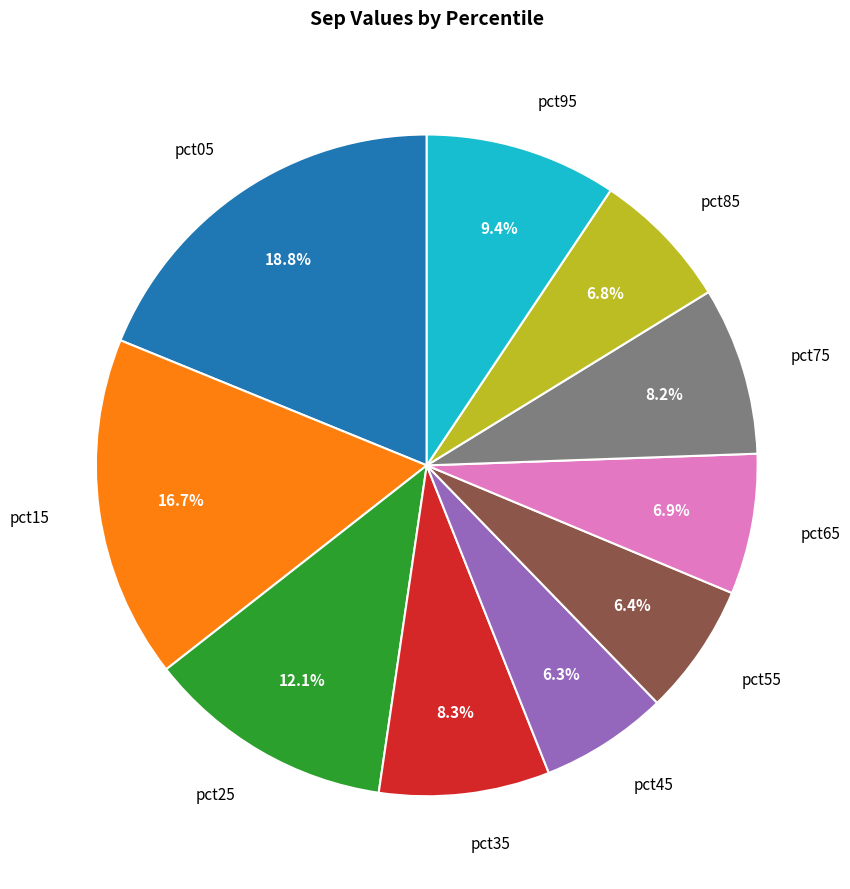

Which category has the biggest portion of the pie?

pct05